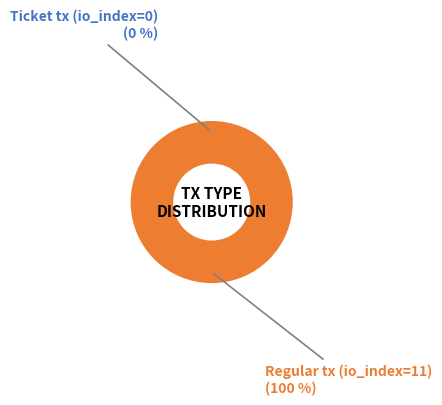

Which has a higher value, Regular tx (io_index=11) or Ticket tx (io_index=0)?

Regular tx (io_index=11)